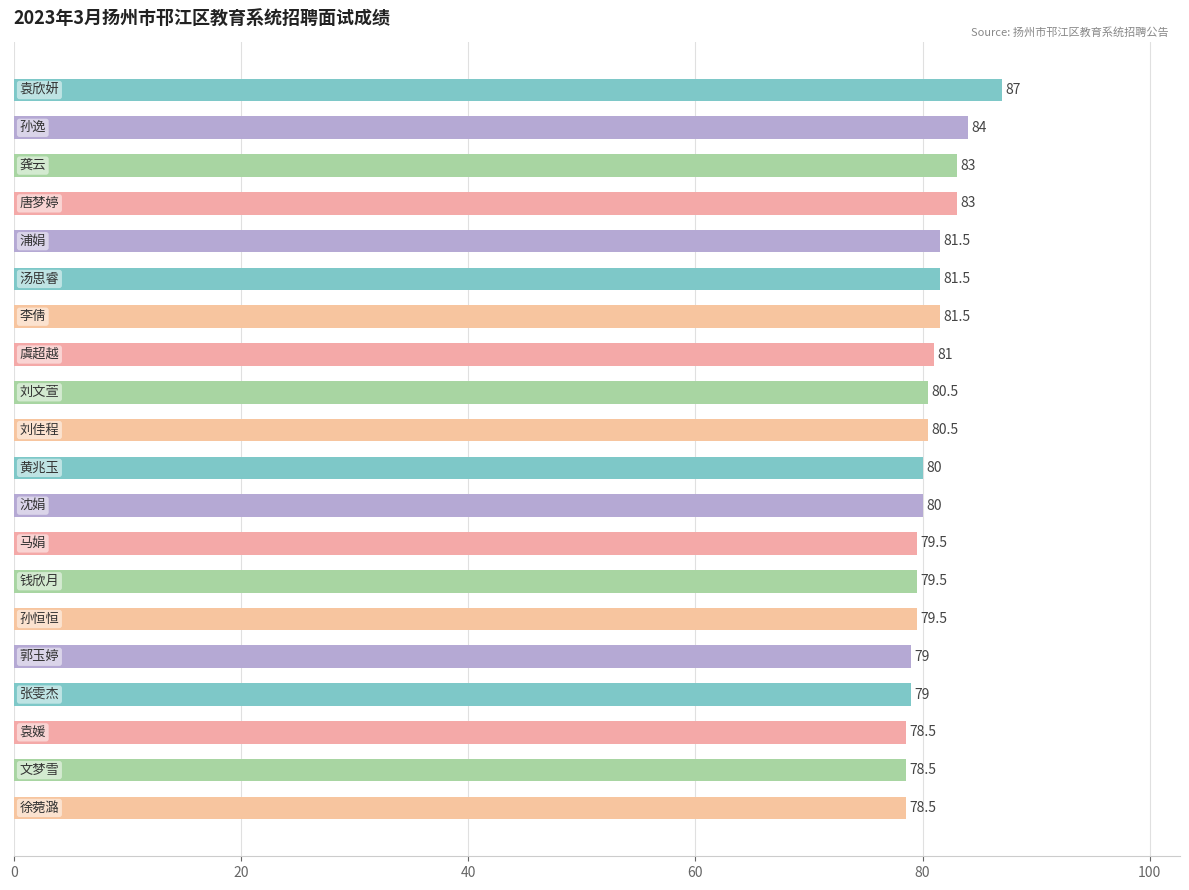

Reading top to bottom, transcribe all the data shown in this chart.

87.0	84.0	83.0	83.0	81.5	81.5	81.5	81.0	80.5	80.5	80.0	80.0	79.5	79.5	79.5	79.0	79.0	78.5	78.5	78.5